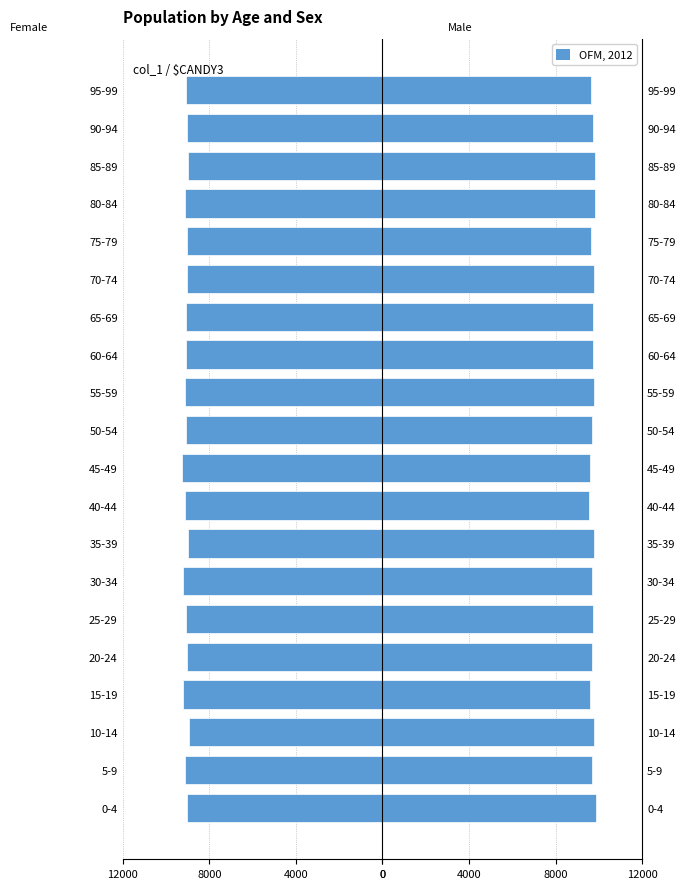

What is the value of the Female bar at the 9th from the left?

-9107